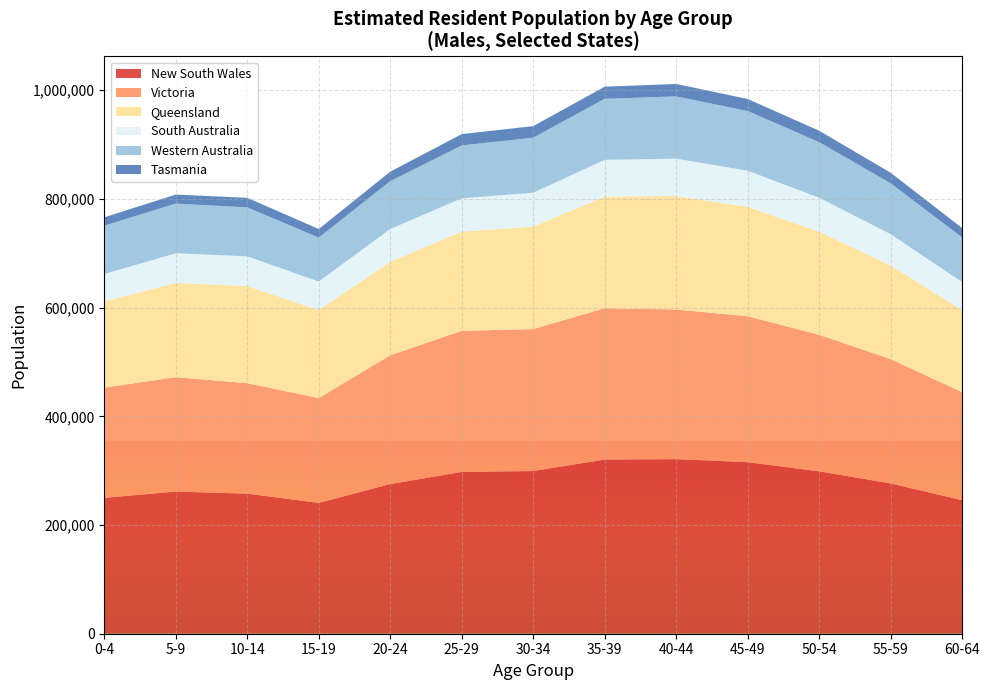

Reading left to right, list all the values displayed in this chart.

New South Wales: 250064	261592	257760	240728	275366	297733	299345	320456	321234	315678	298765	276543	245678
Victoria: 202832	210486	203308	192961	236954	259648	261234	278654	275432	268543	251234	228765	198765
Queensland: 158559	173461	178725	162114	172257	182608	188654	205432	208765	201234	189876	172345	151234
South Australia: 50430	54534	54634	52296	60185	61252	62345	67432	68765	66543	62345	57654	51234
Western Australia: 89064	91442	90107	80795	88031	97253	101234	112345	114567	109876	102345	93456	82345
Tasmania: 15269	16597	17625	15813	17443	20911	21234	22345	22876	22123	20987	19456	17234